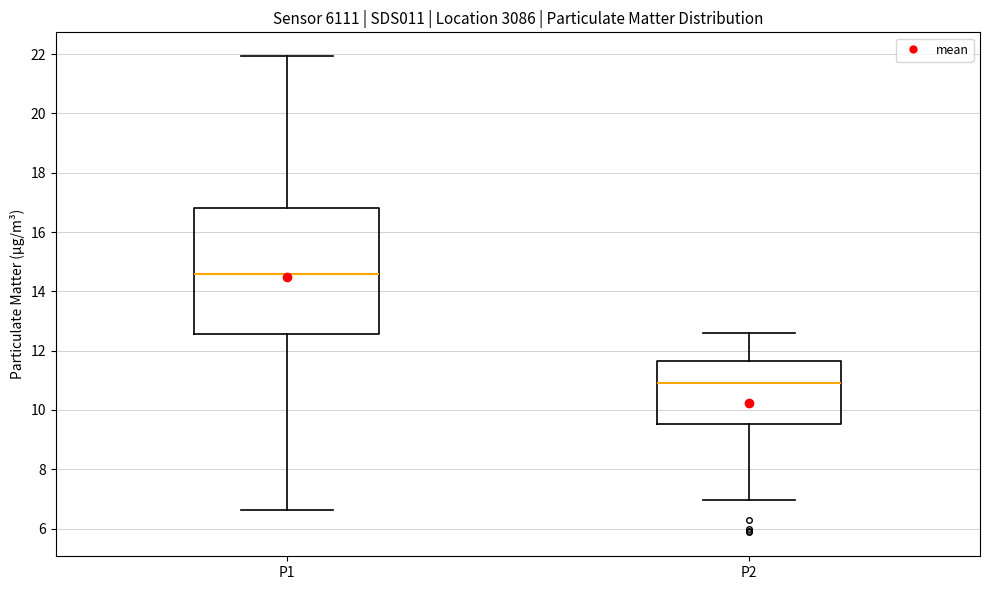

Comparing the boxes themselves (not the whiskers), which one is the tallest?

P1